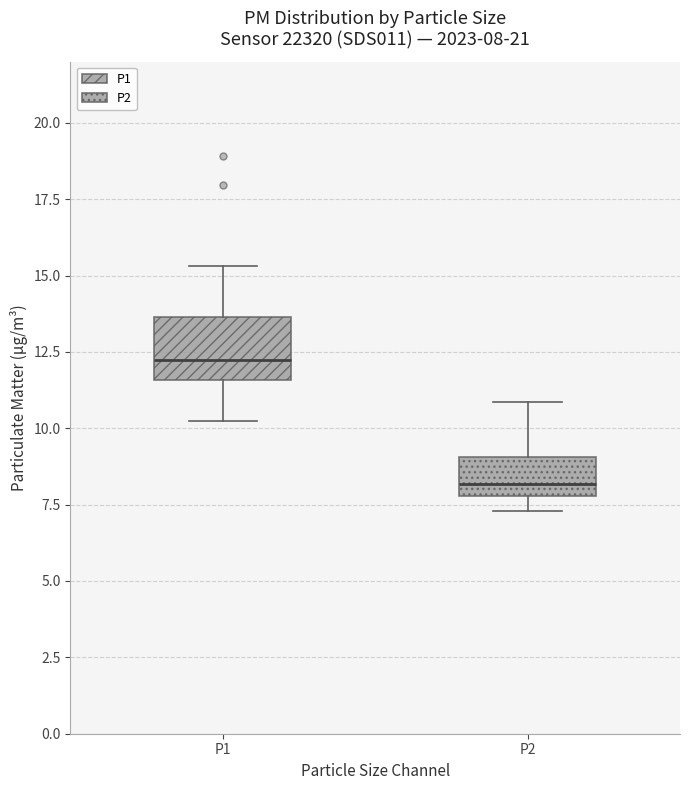

Comparing the boxes themselves (not the whiskers), which one is the tallest?

P1